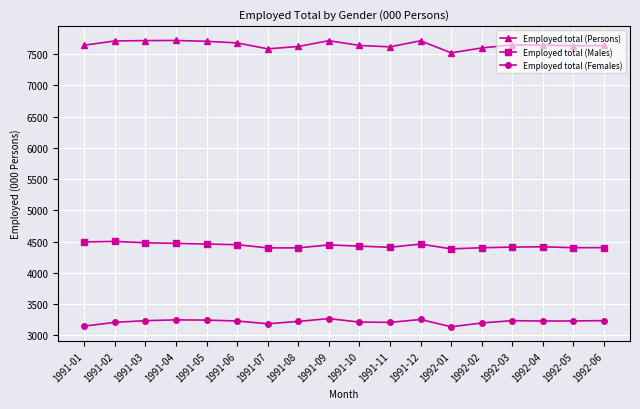

What is the difference between the second highest and minimum values in the Employed total (Persons) series?

196.4